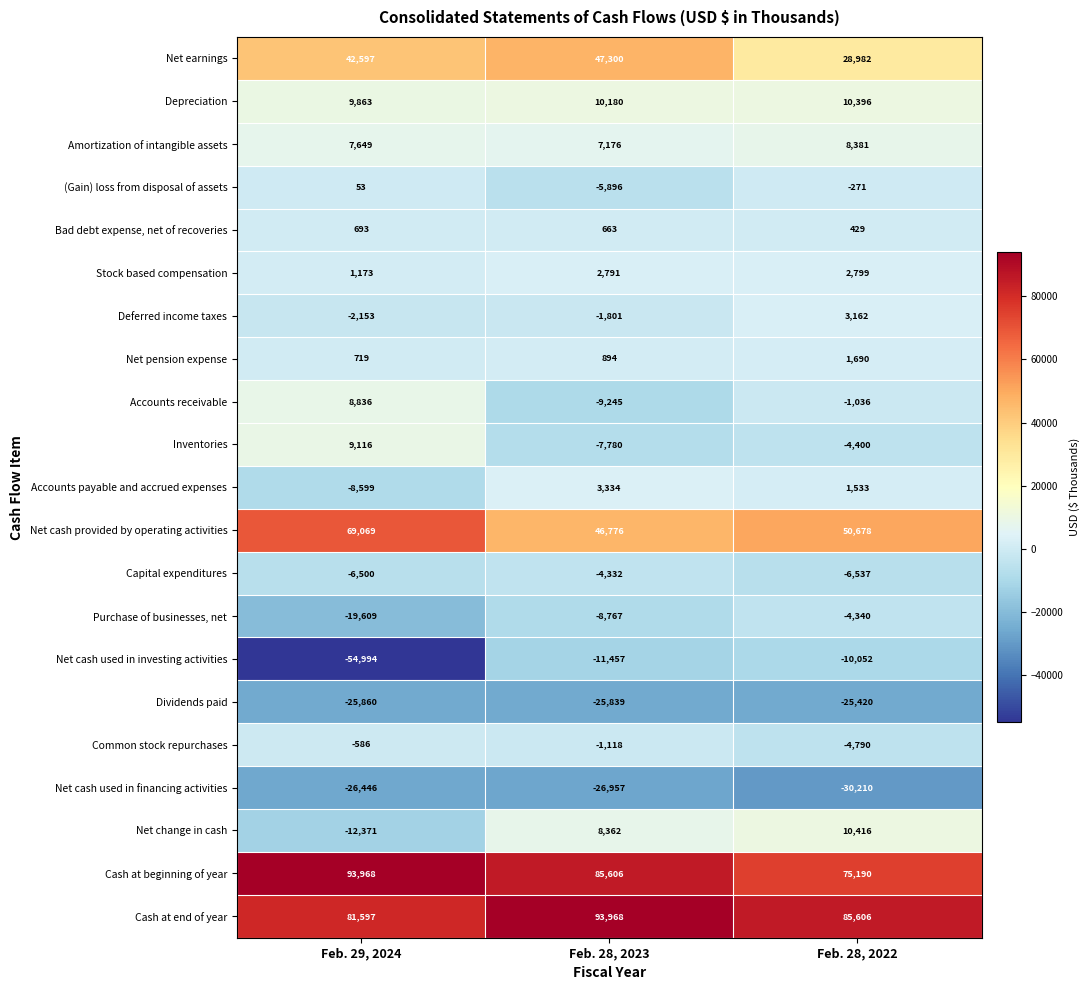

True or false: Deferred income taxes has a value of -450 at Feb. 28, 2023.

False